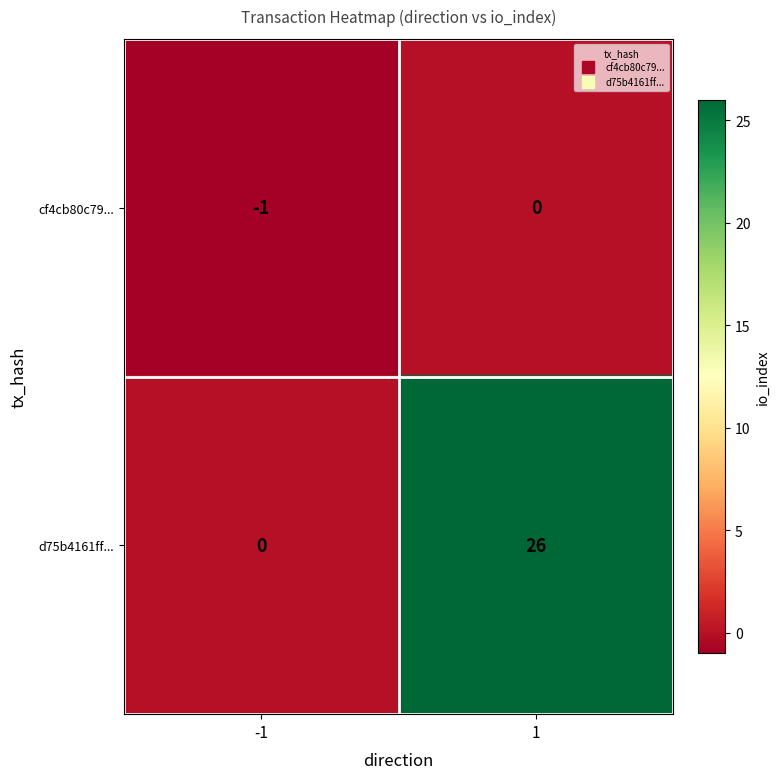

True or false: cf4cb80c79... has a value of -2 at -1.

False